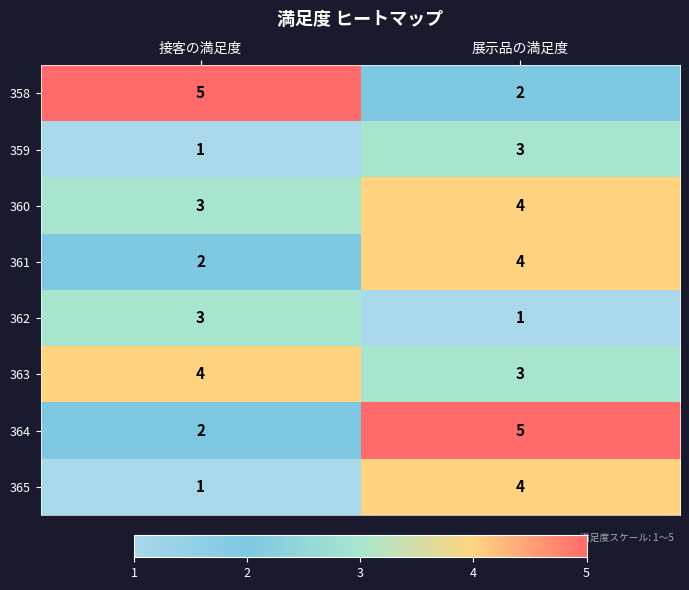

What is the sum of the 362 values at 接客の満足度 and 展示品の満足度?

4